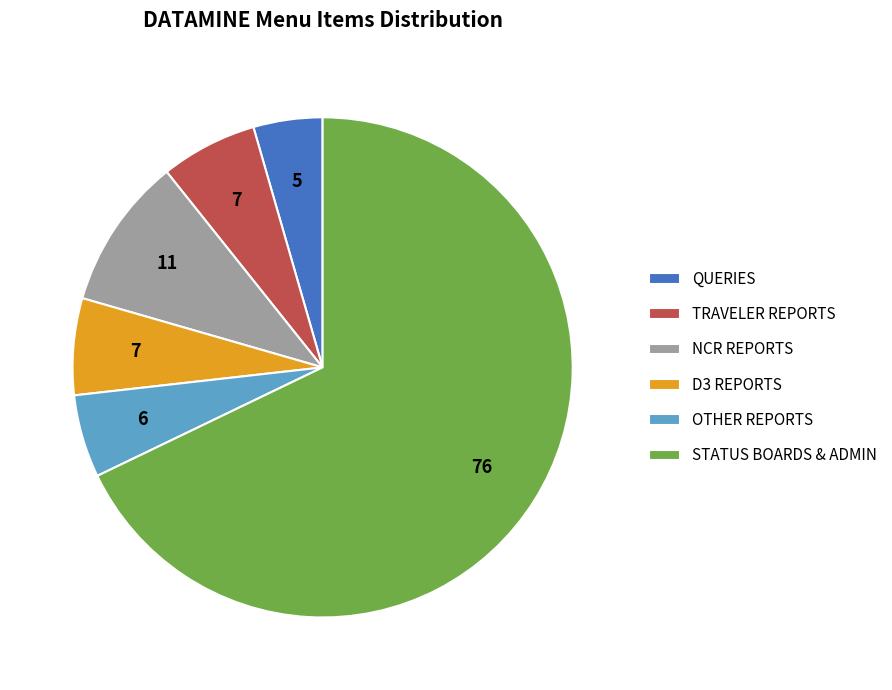

Which category has the smallest portion of the pie?

QUERIES